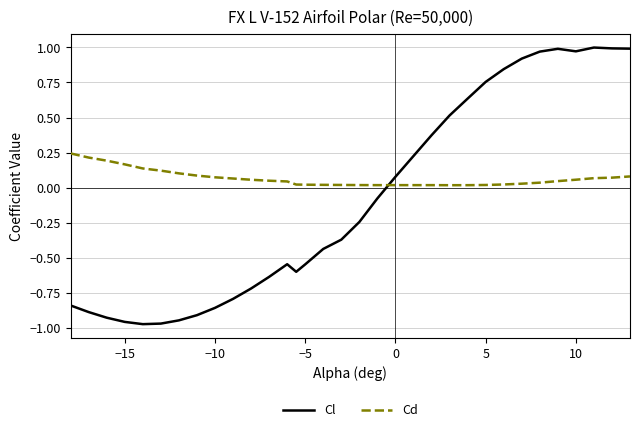

After their last crossing, which series has the higher values: Cl or Cd?

Cl